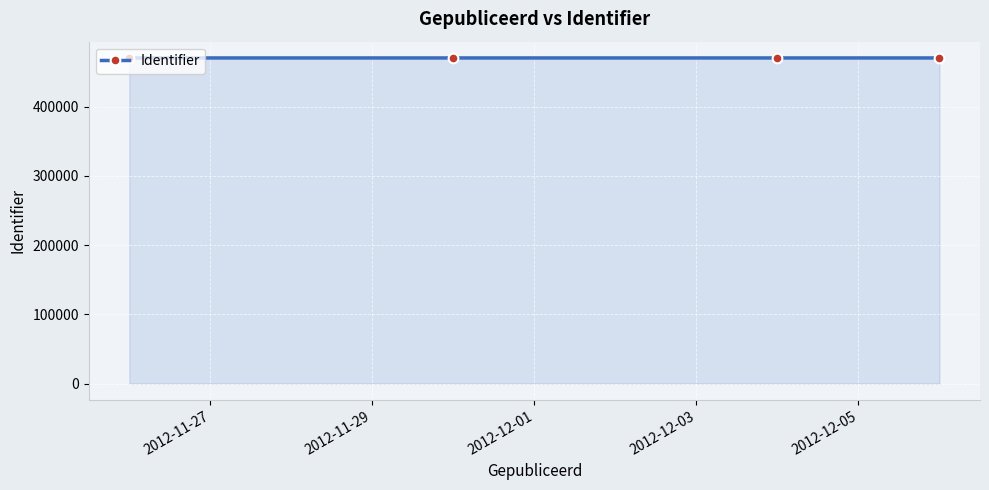

How many data points does each series have?

4